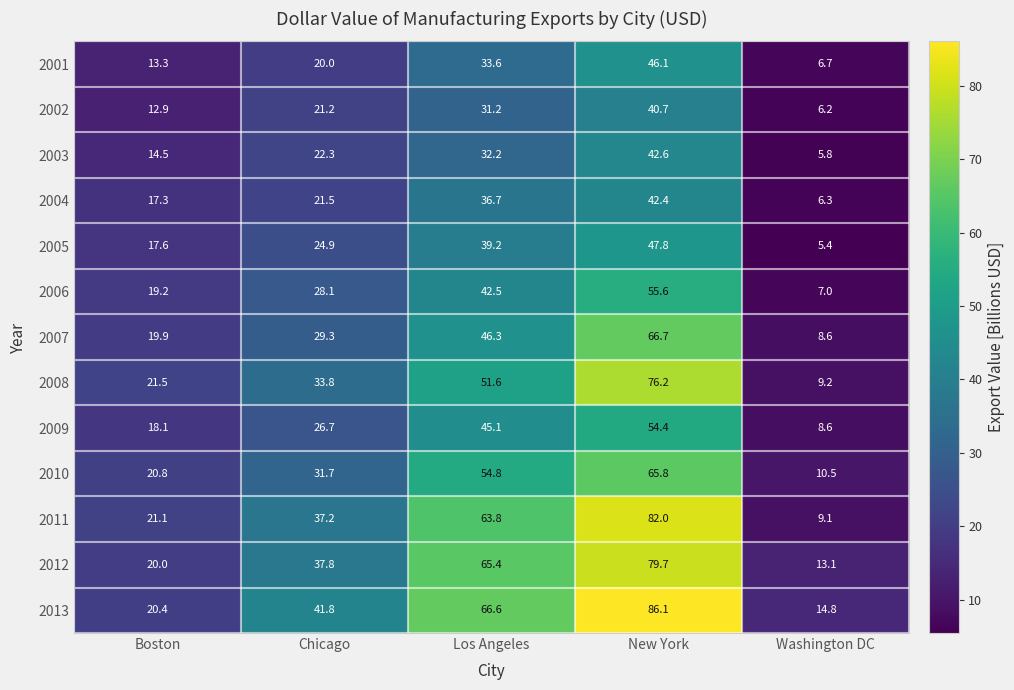

At which category is the sum across all series the highest?

New York